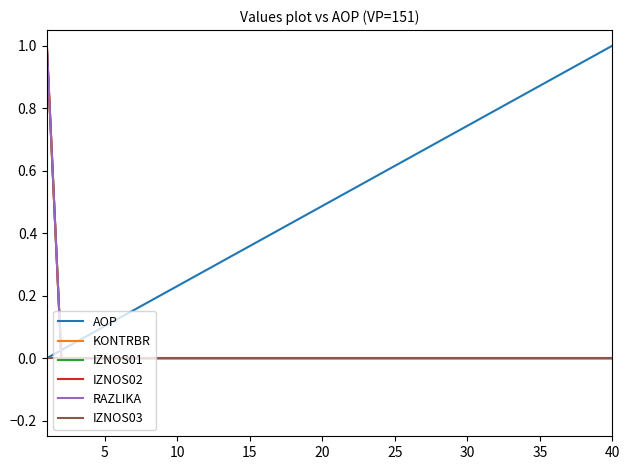

Rank the series by their maximum value, from highest to lowest.

AOP, KONTRBR, IZNOS01, IZNOS02, RAZLIKA, IZNOS03